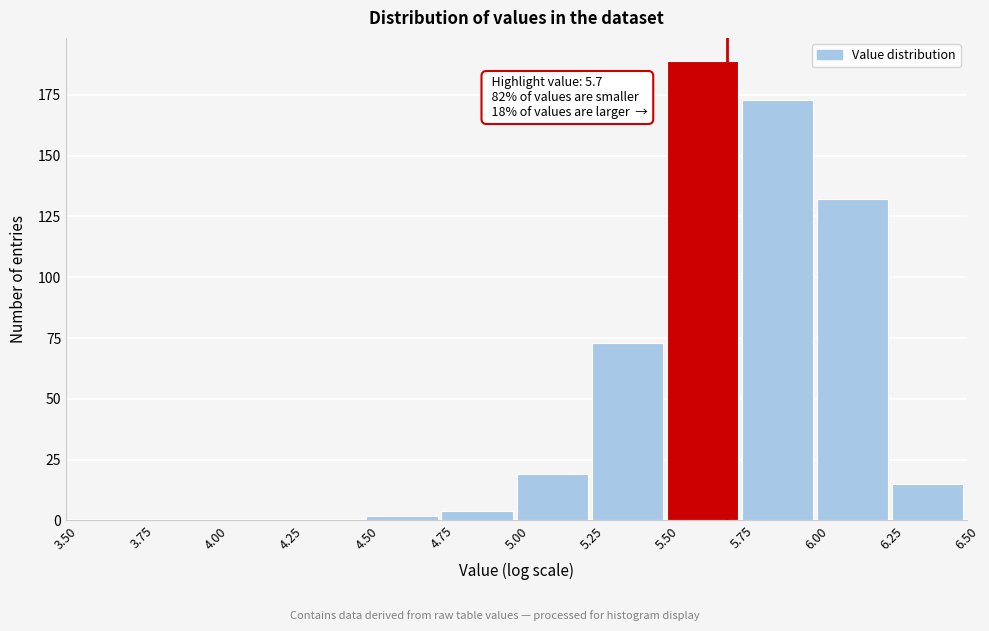

Over which range of the x-axis is the bar tallest?

5.50 to 5.75